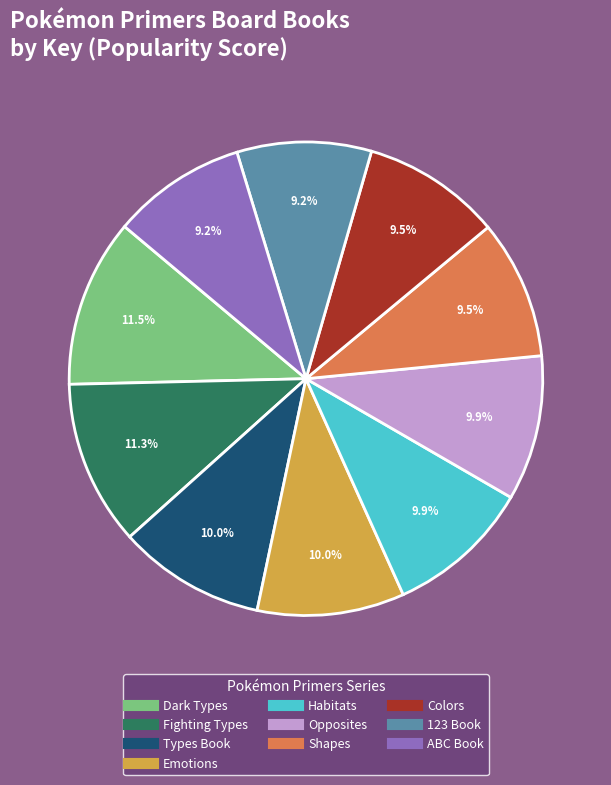

Is there a majority slice in this chart?

No